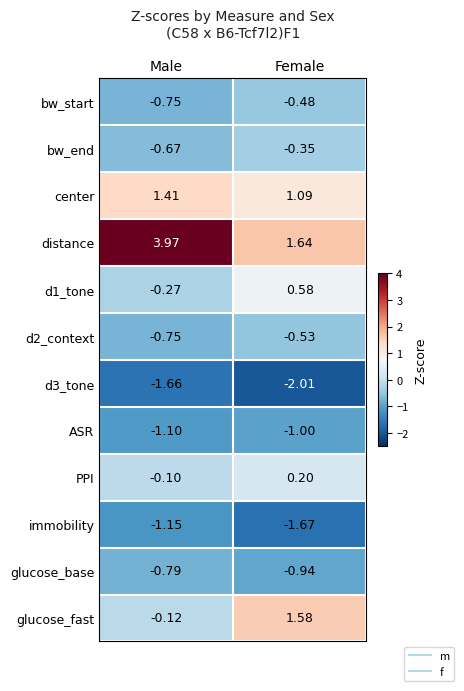

At which label does bw_start reach its minimum?

Male